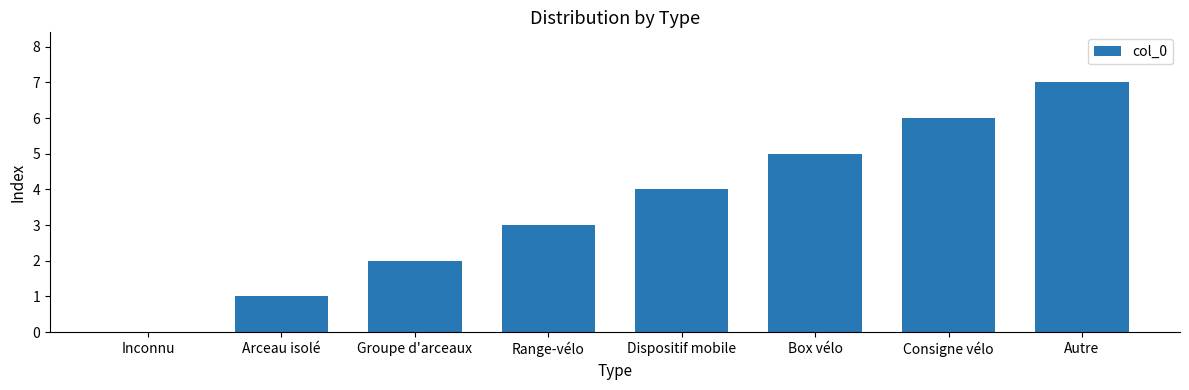

The chart shows a value of 3 at Box vélo. True or false?

False